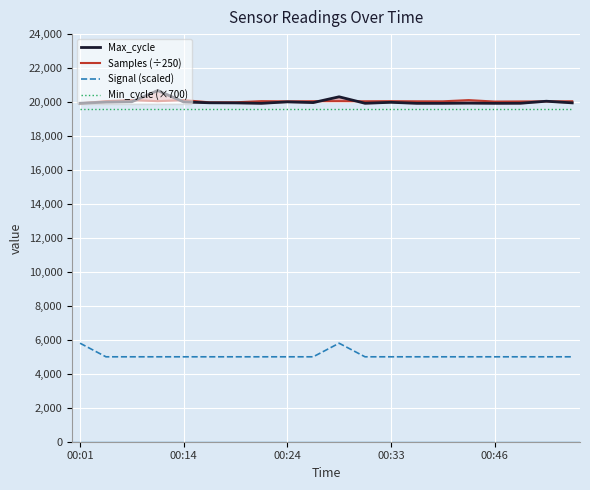

Is this an area chart (filled region under the line)?

No